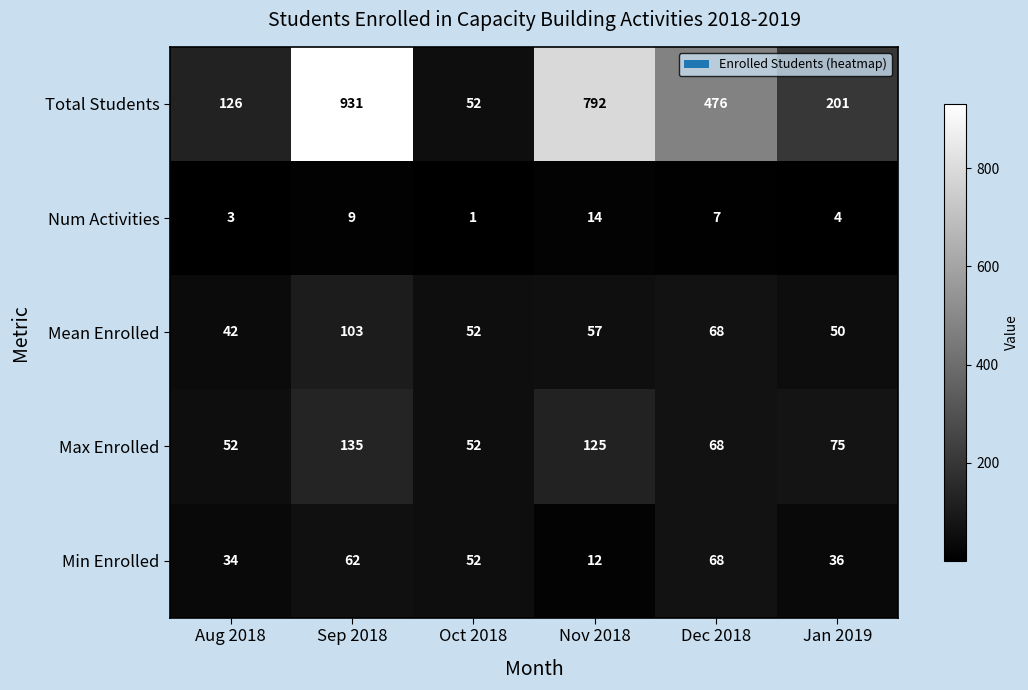

Read the Min Enrolled value at Dec 2018, to the nearest 10.

70